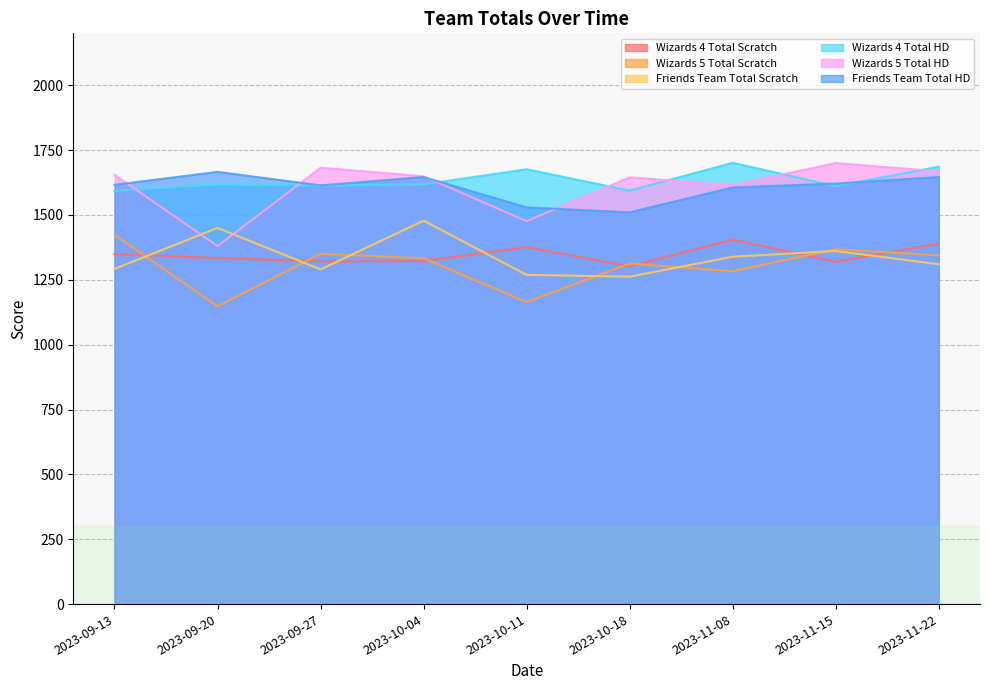

True or false: Wizards 4 Total HD and Wizards 4 Total Scratch intersect in this chart.

False